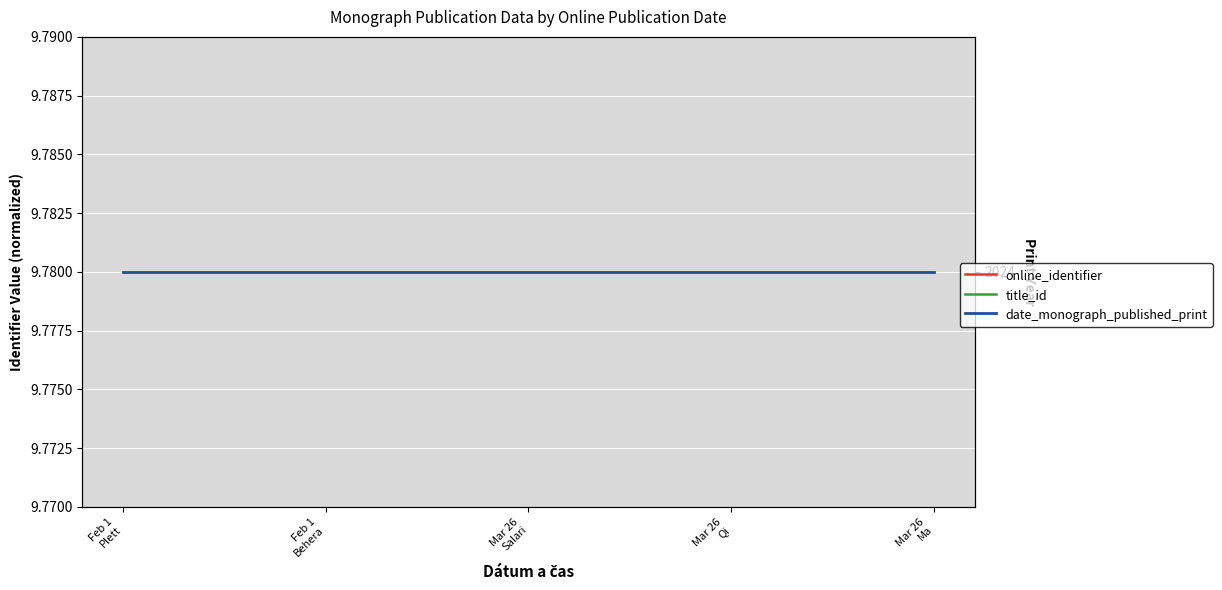

What are all the series names shown in the legend?

online_identifier, title_id, date_monograph_published_print